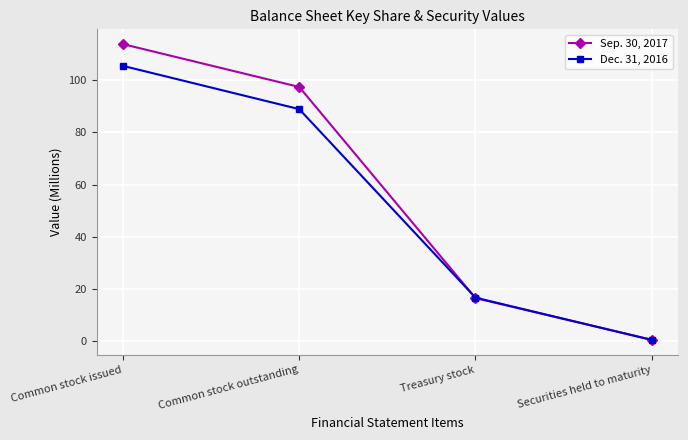

Does the chart display data point markers on the line(s)?

Yes